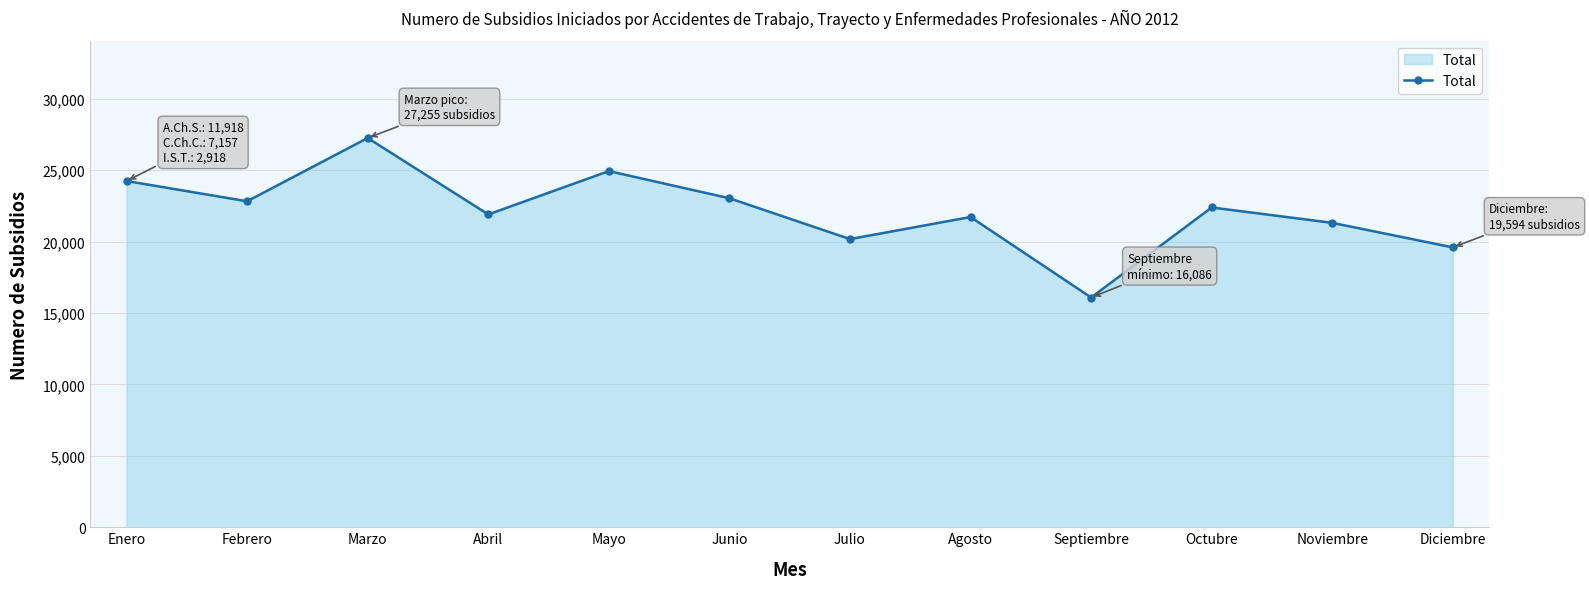

How many points are lower than both their immediate neighbors (excluding endpoints)?

4